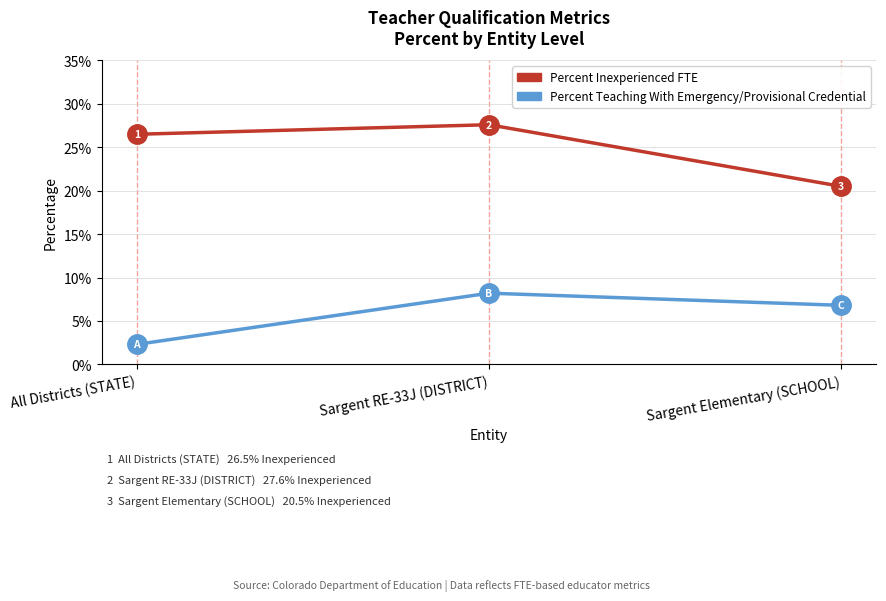

At which category is the sum across all series the highest?

Sargent RE-33J (DISTRICT)